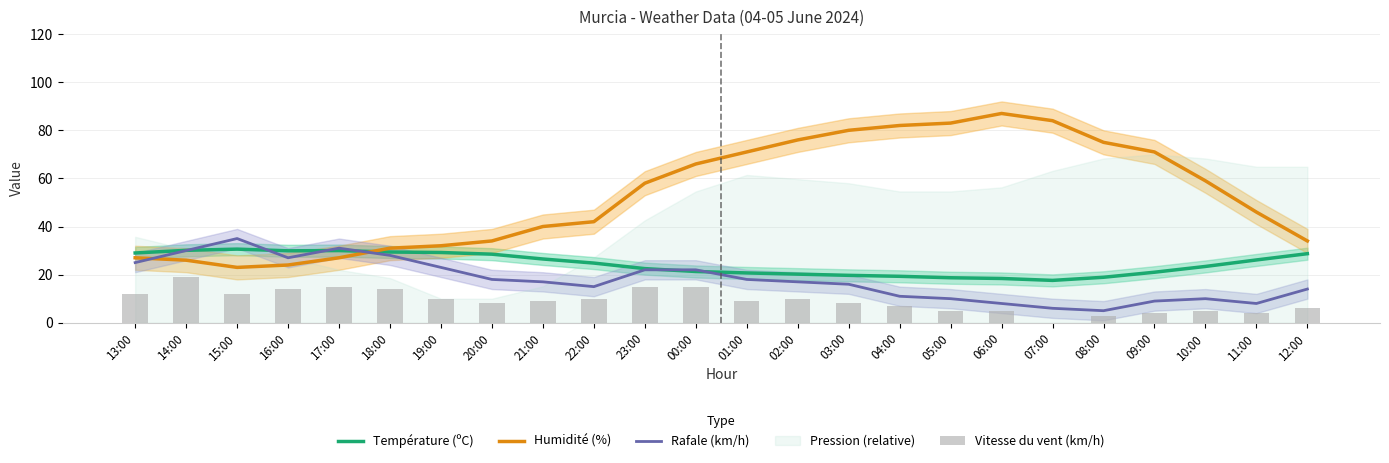

What is the total value across all series at 18:00?

102.4